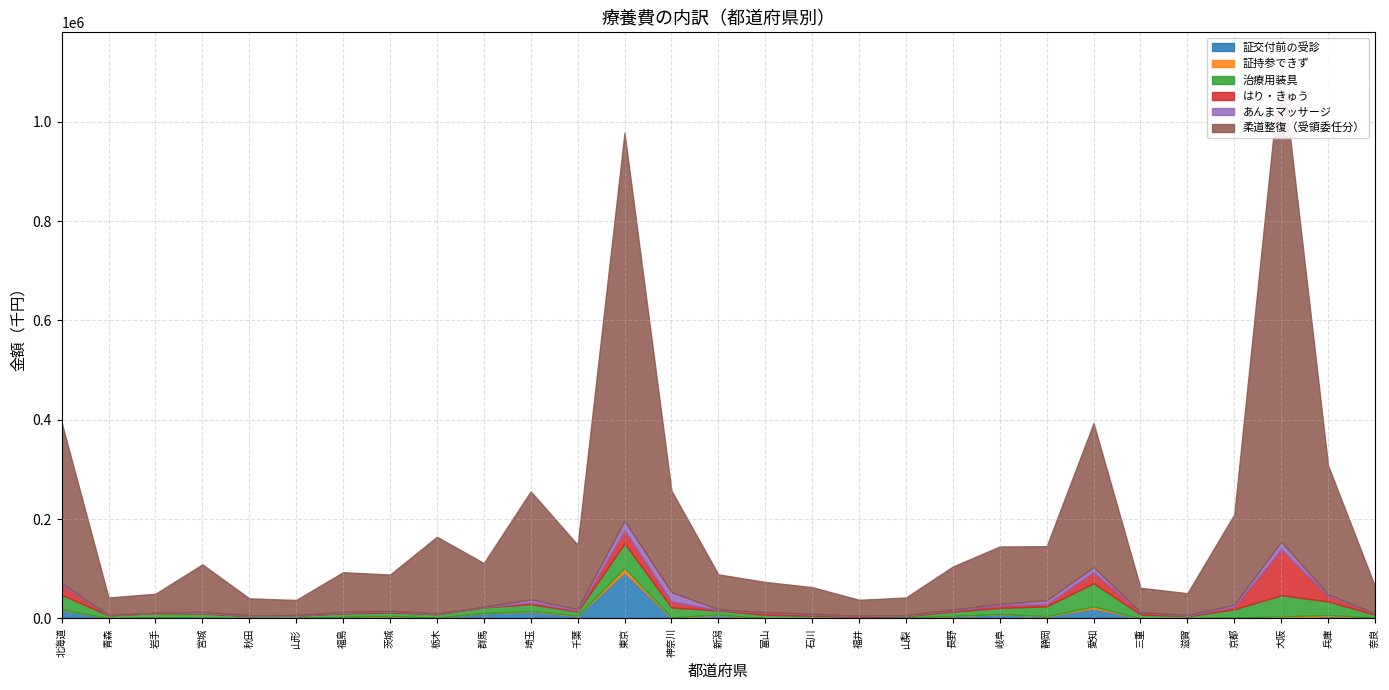

At which label is あんまマッサージ closest to 9691?

愛知